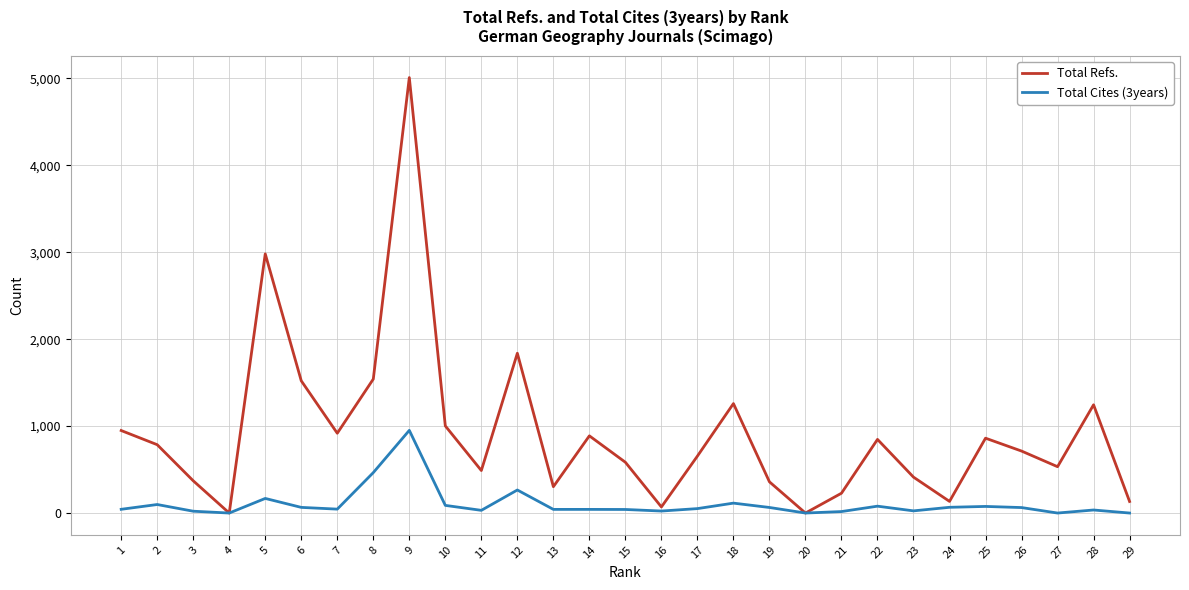

Rank the series by their average value, from lowest to highest.

Total Cites (3years), Total Refs.